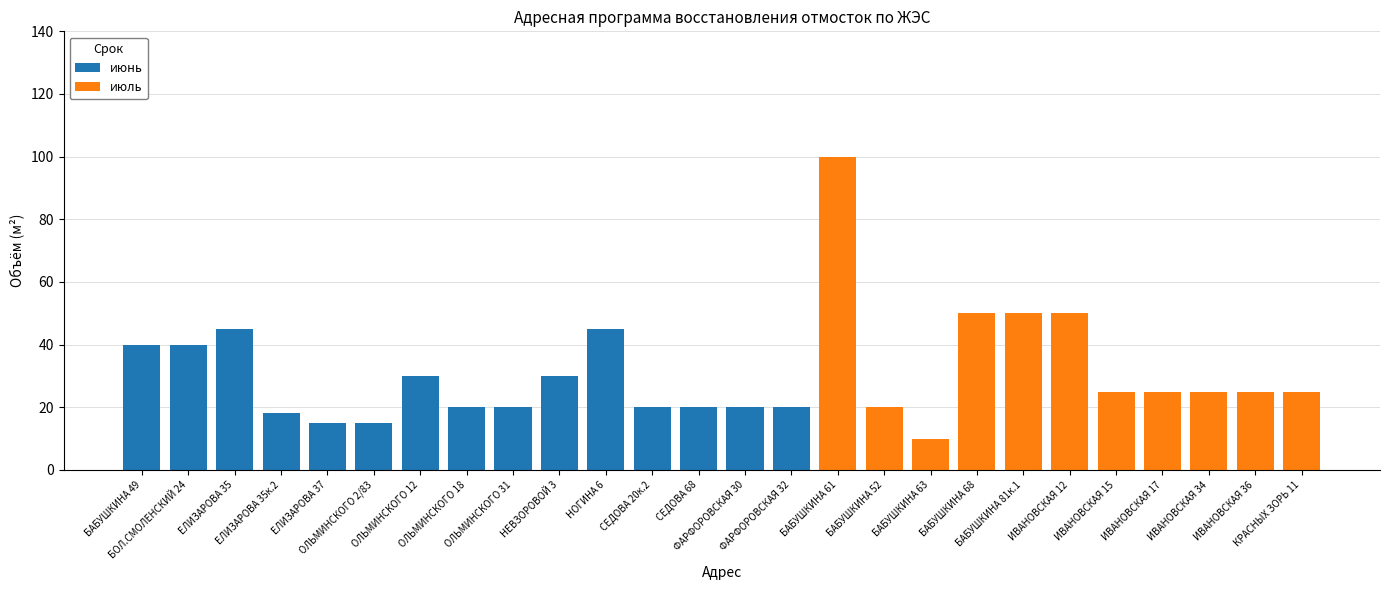

The июнь series shows 20 at ОЛЬМИНСКОГО 31. True or false?

True